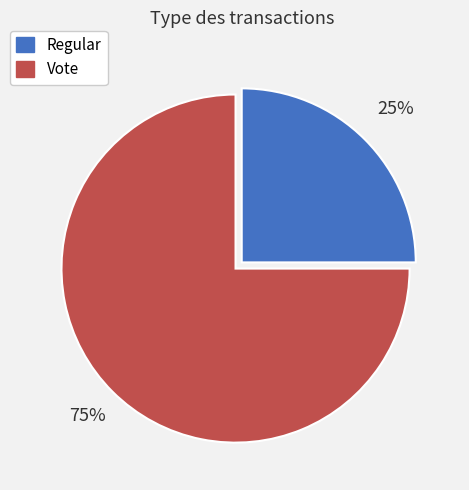

Approximately how many times larger is the value at Vote compared to Regular?

3.0